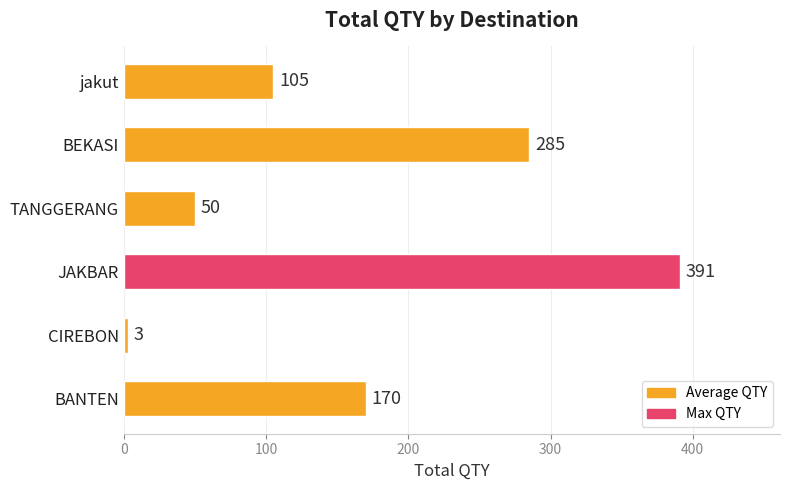

Count the values in the range 50 to 285.

4